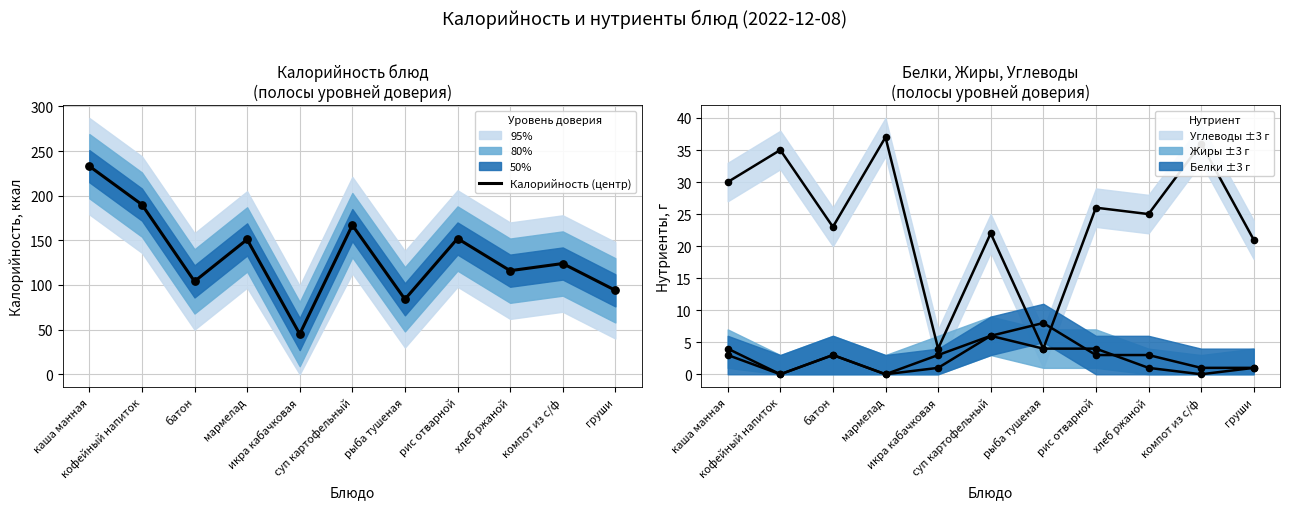

What is the change in value from каша манная to икра кабачковая?

-188